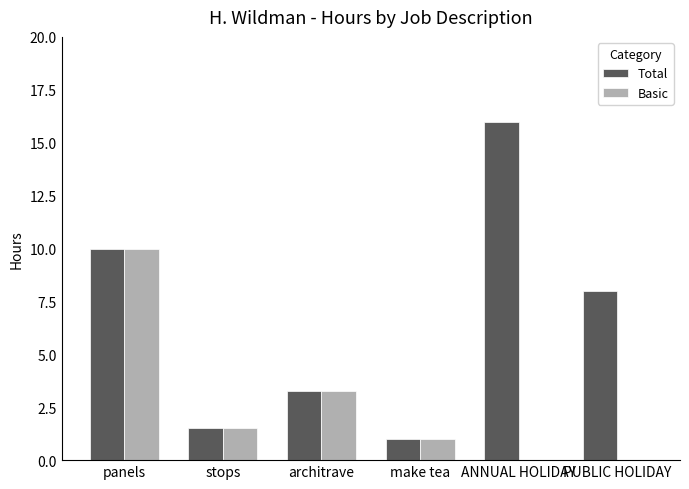

What is the total value across all series at PUBLIC HOLIDAY?

8.0